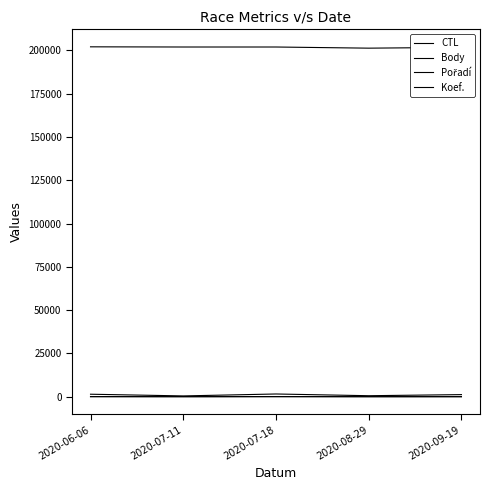

Reading right to left, what are all the values shown in this chart?

CTL: 201807	201343	202009	202008	202113
Body: 1201	564	1562	448	1428
Pořadí: 17	9	77	17	71
Koef.: 7	3	7	3	7